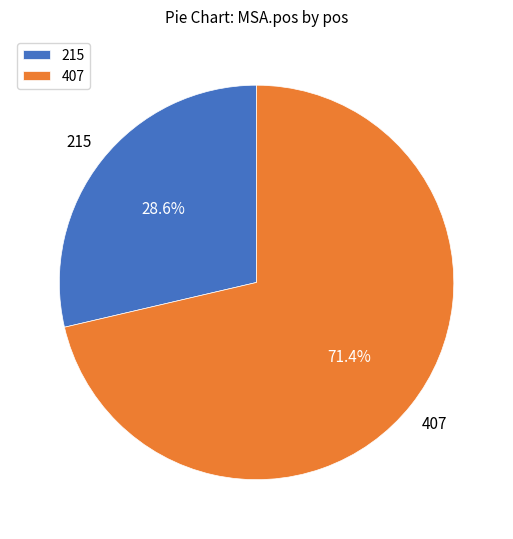

To the nearest percent, what is the difference between the largest and smallest slice percentages?

43%